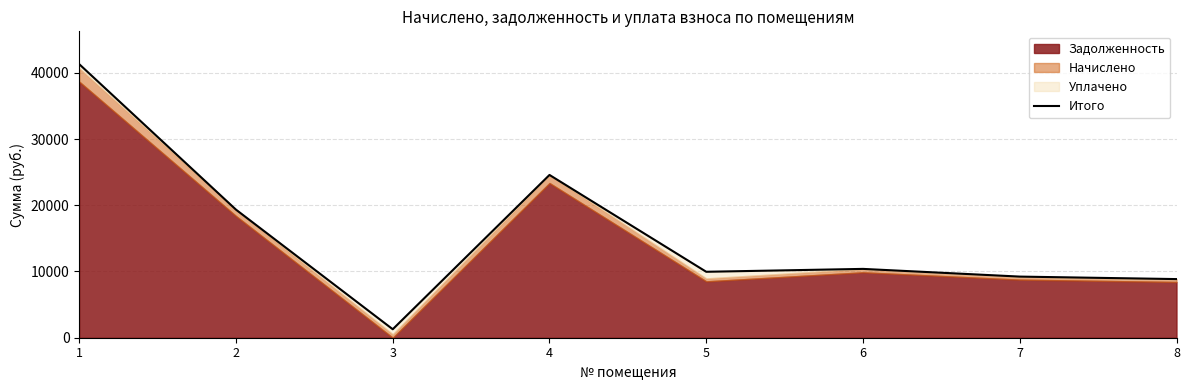

How many categories are shown in the chart?

8